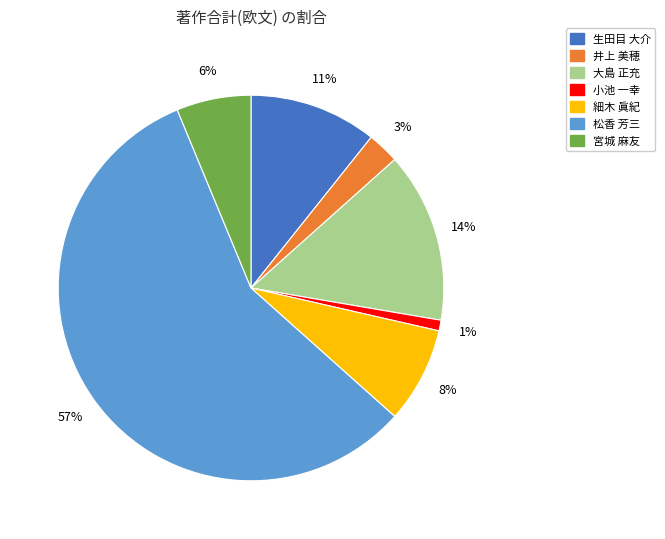

Which category has the smallest portion of the pie?

小池 一幸